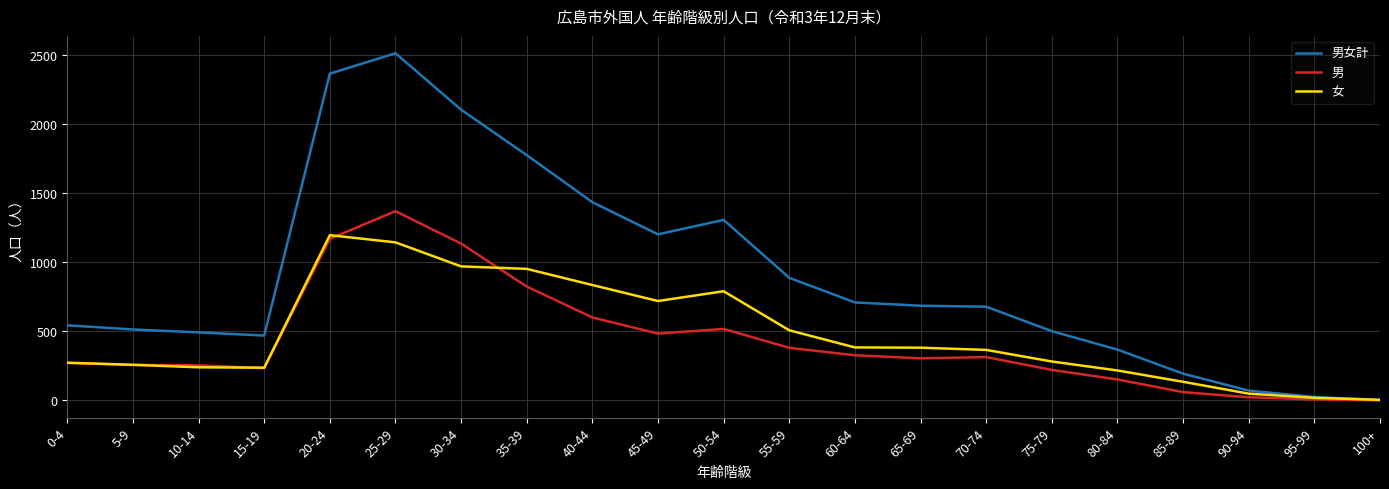

List the series in order of their peak value, lowest first.

女, 男, 男女計